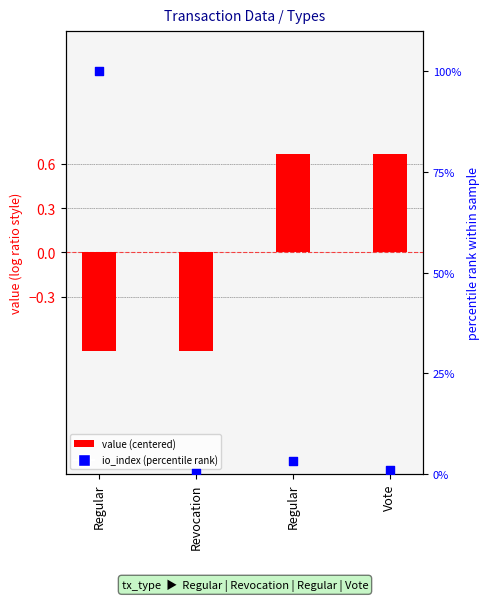

What is the total value across all series at Vote?

1.5